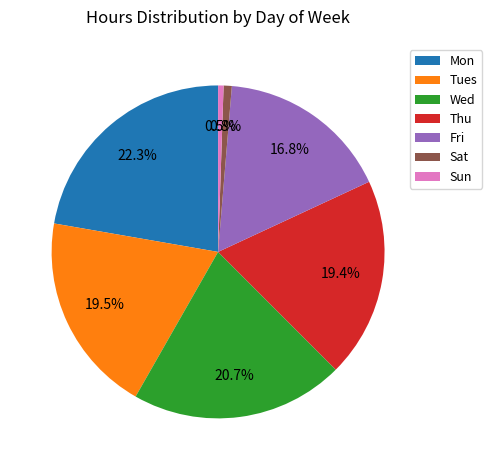

How many slices are in this pie chart?

7